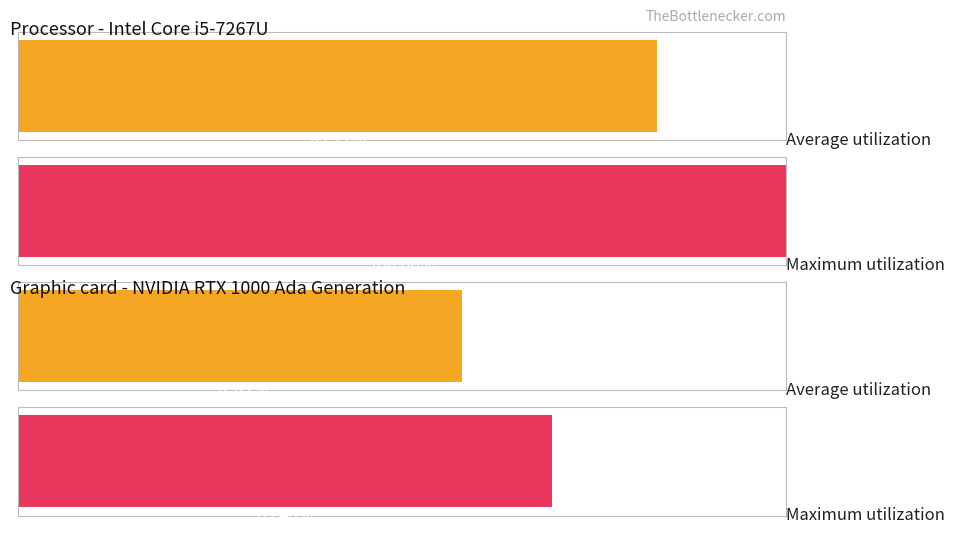

Between 0 and 38, which is larger?

38